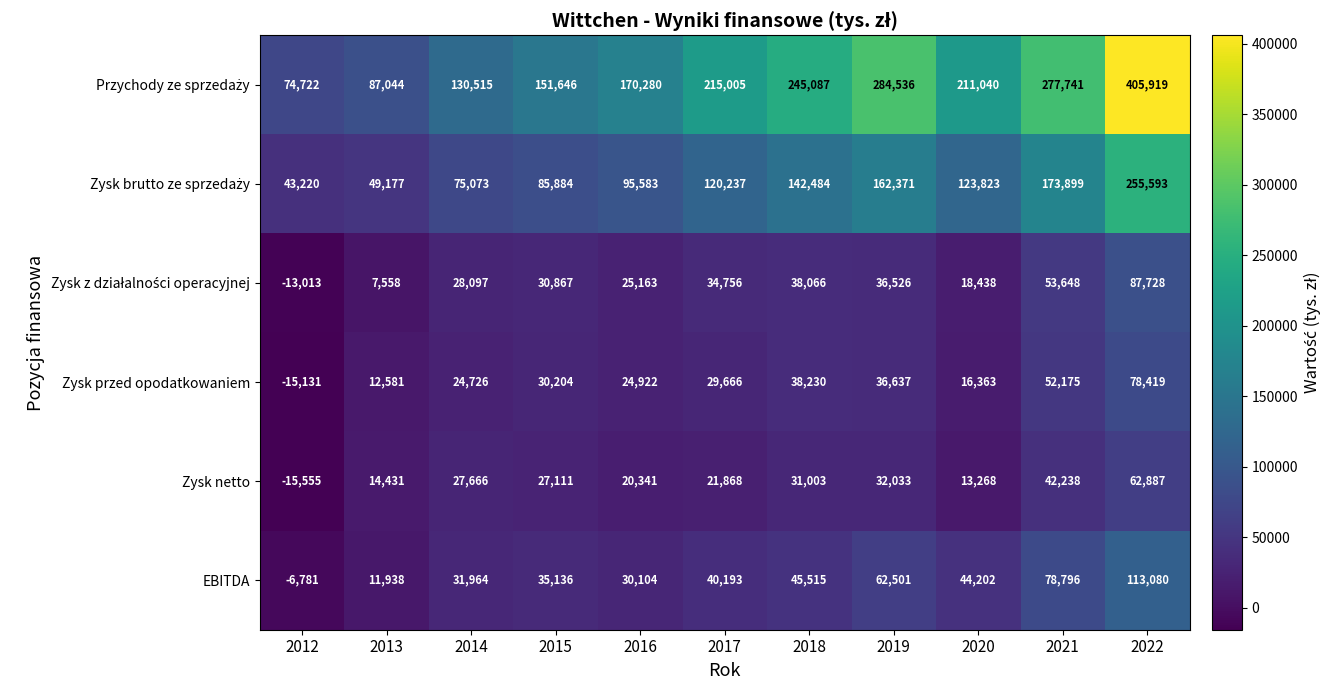

The value of Zysk przed opodatkowaniem at 2021 is 52175. True or false?

True